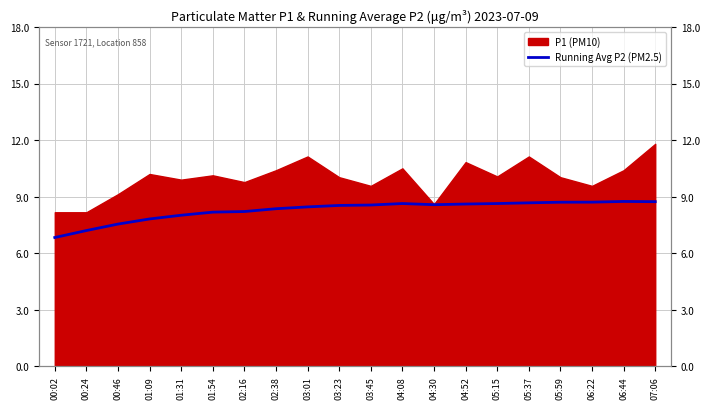

What position from the left is 06:44?

19